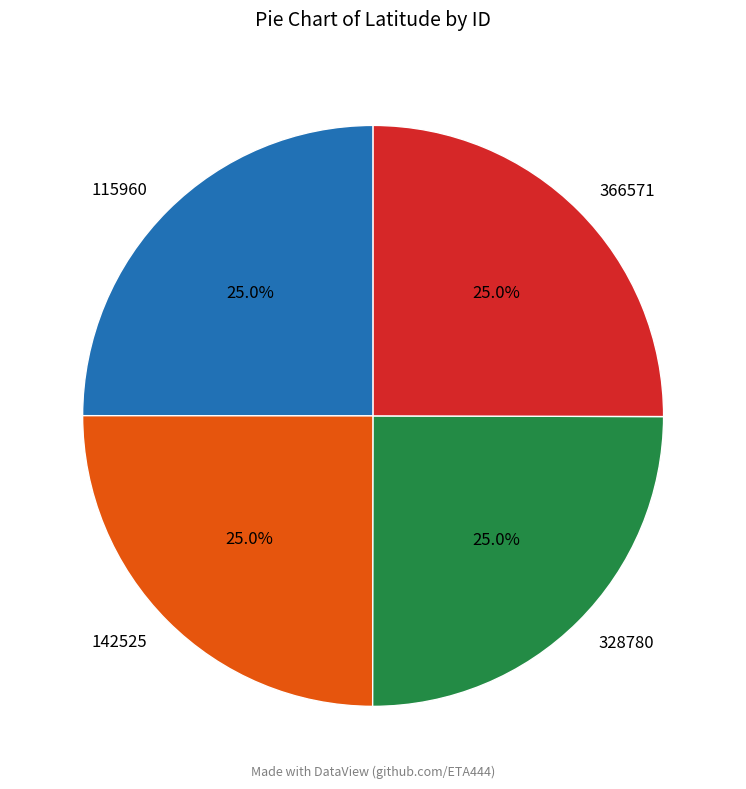

To the nearest percent, what is the average slice percentage?

25%